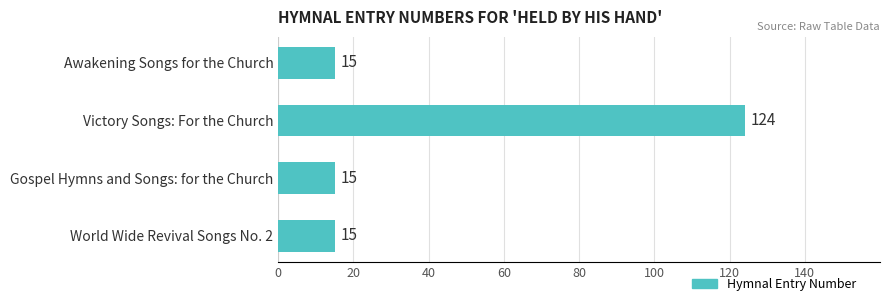

What is the value of the 2nd bar from the top?

124